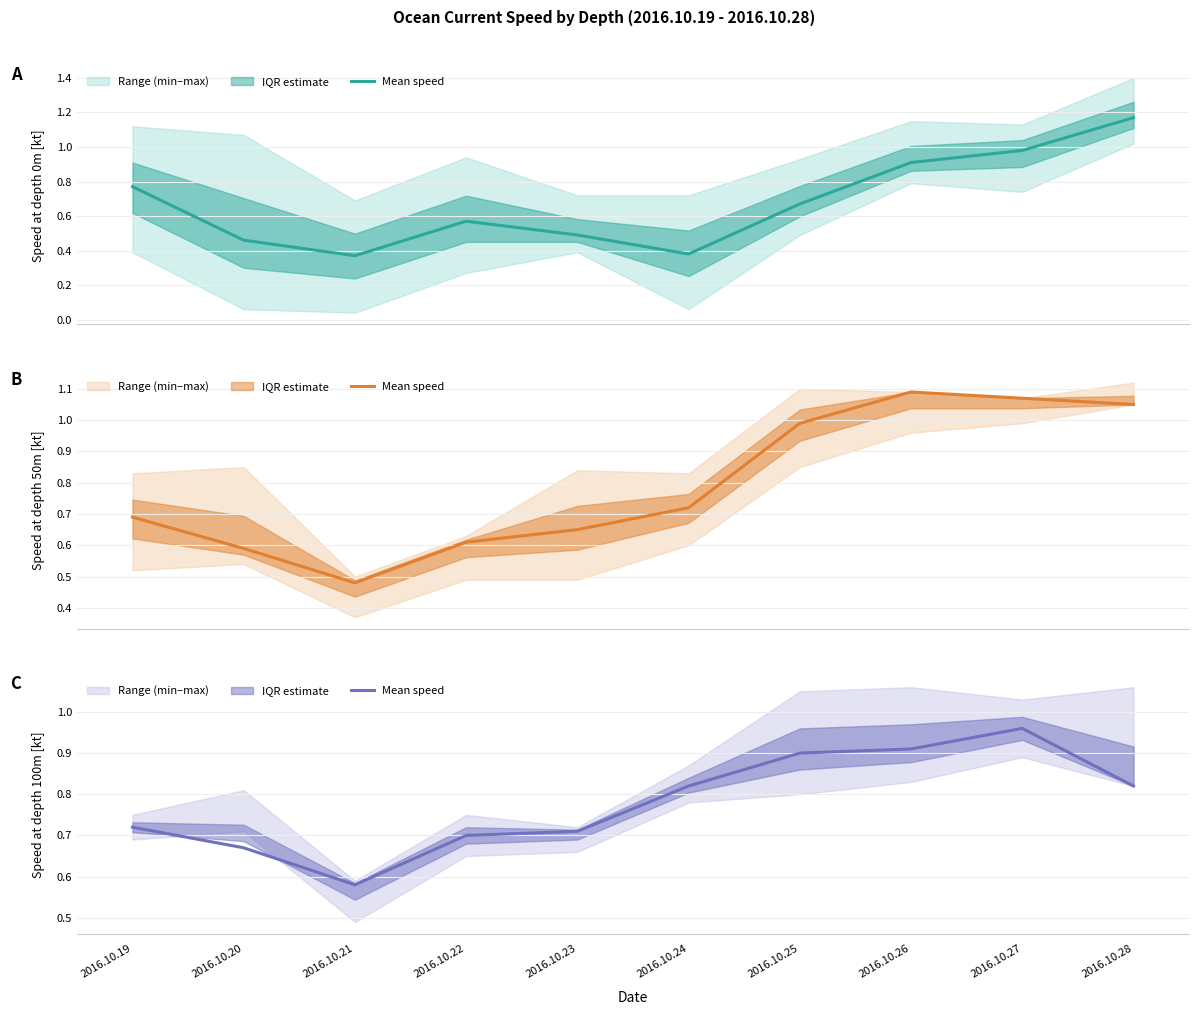

True or false: the data has more than 0 interior local peaks.

True